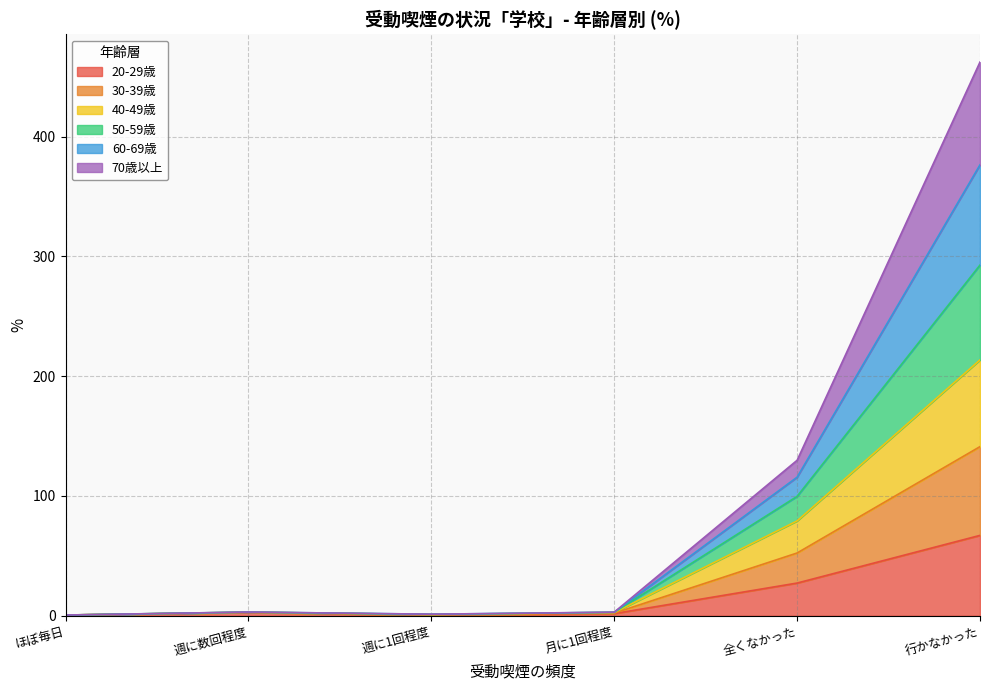

True or false: 40-49歳 has a value of 1.0 at 週に1回程度.

True